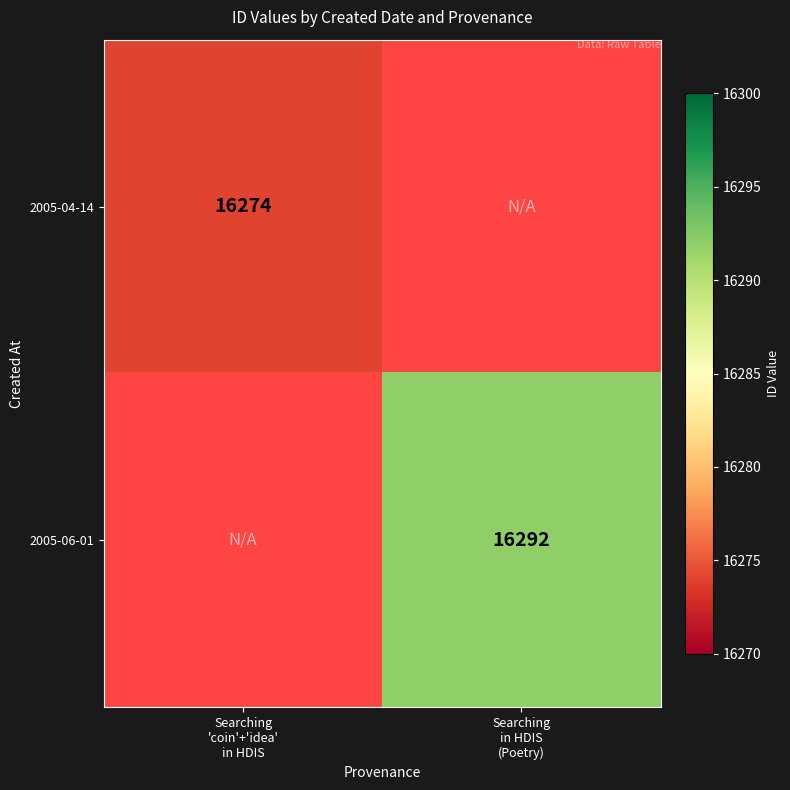

List the labels in order of 2005-04-14 value, largest first.

Searching 'coin'+'idea' in HDIS, Searching in HDIS (Poetry)